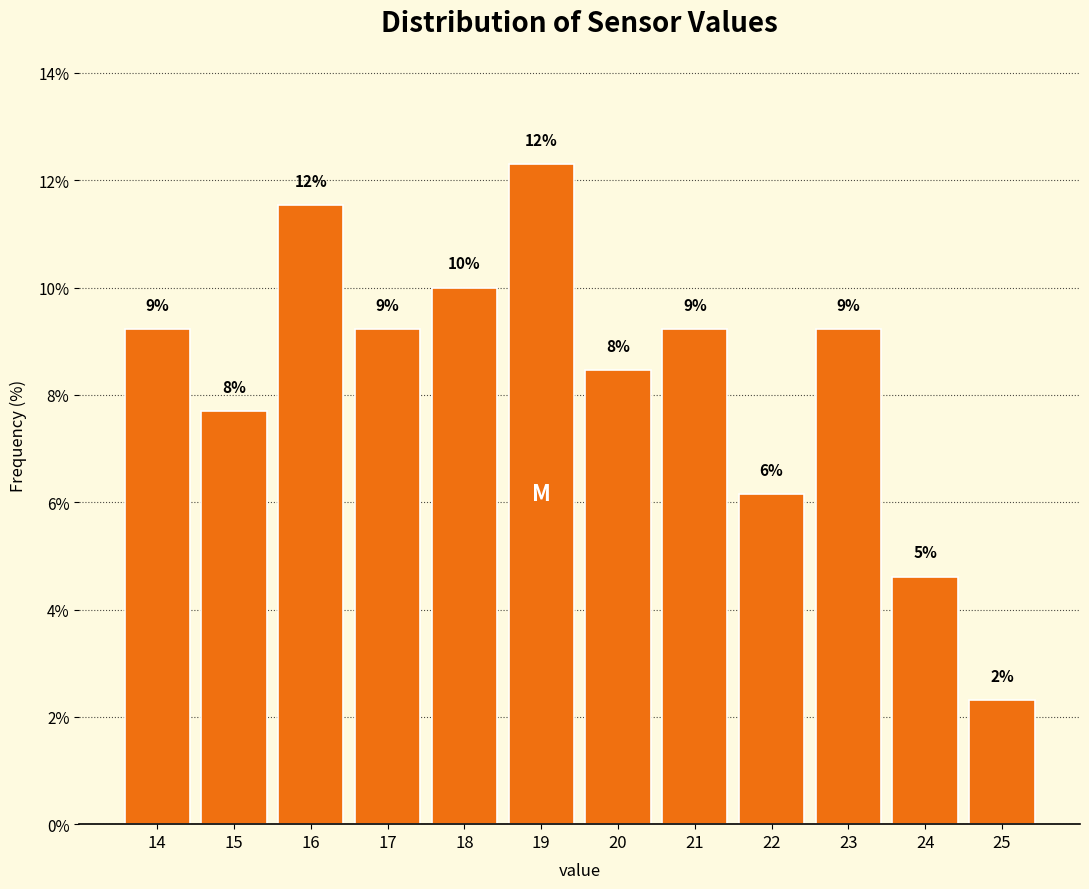

How many bars are there in total?

12